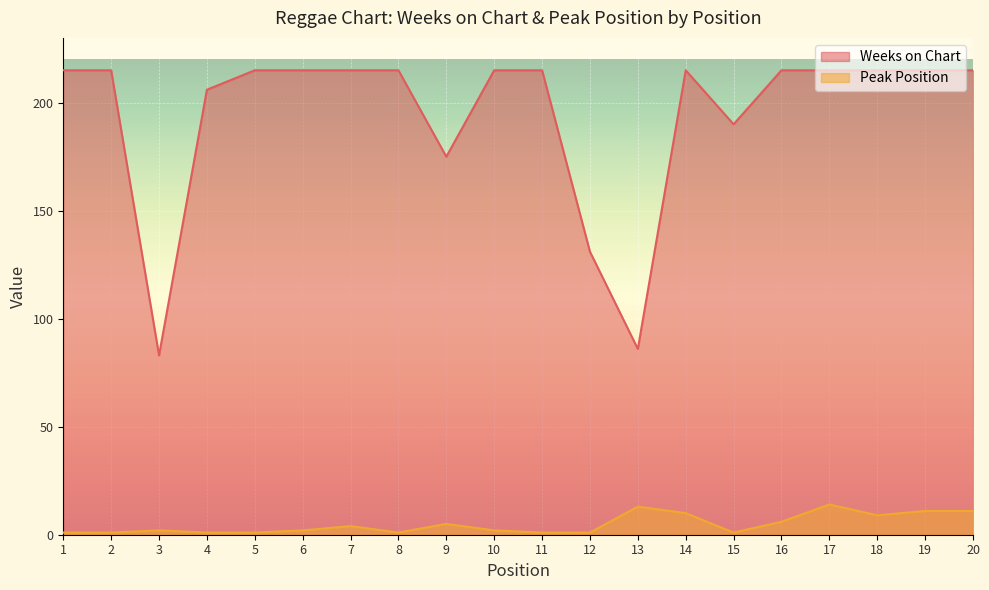

The Peak Position series shows 23 at 17. True or false?

False